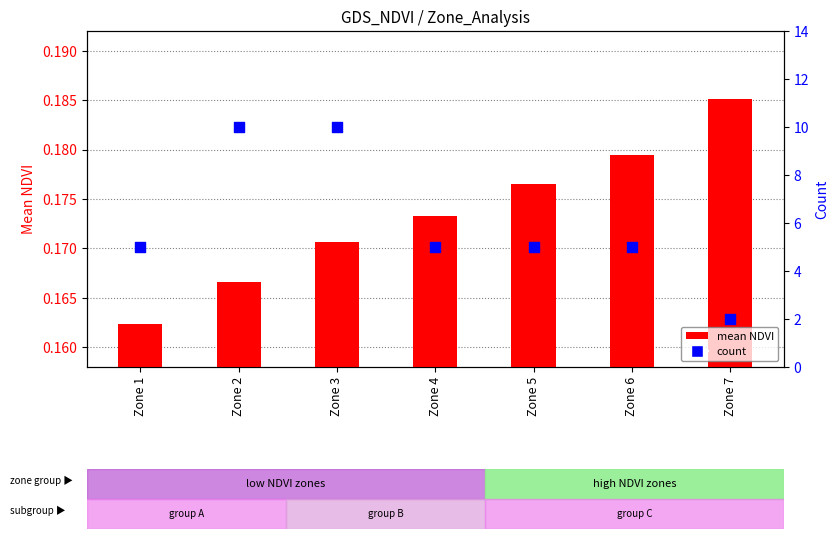

What is the total value across all series at Zone 6?

5.2